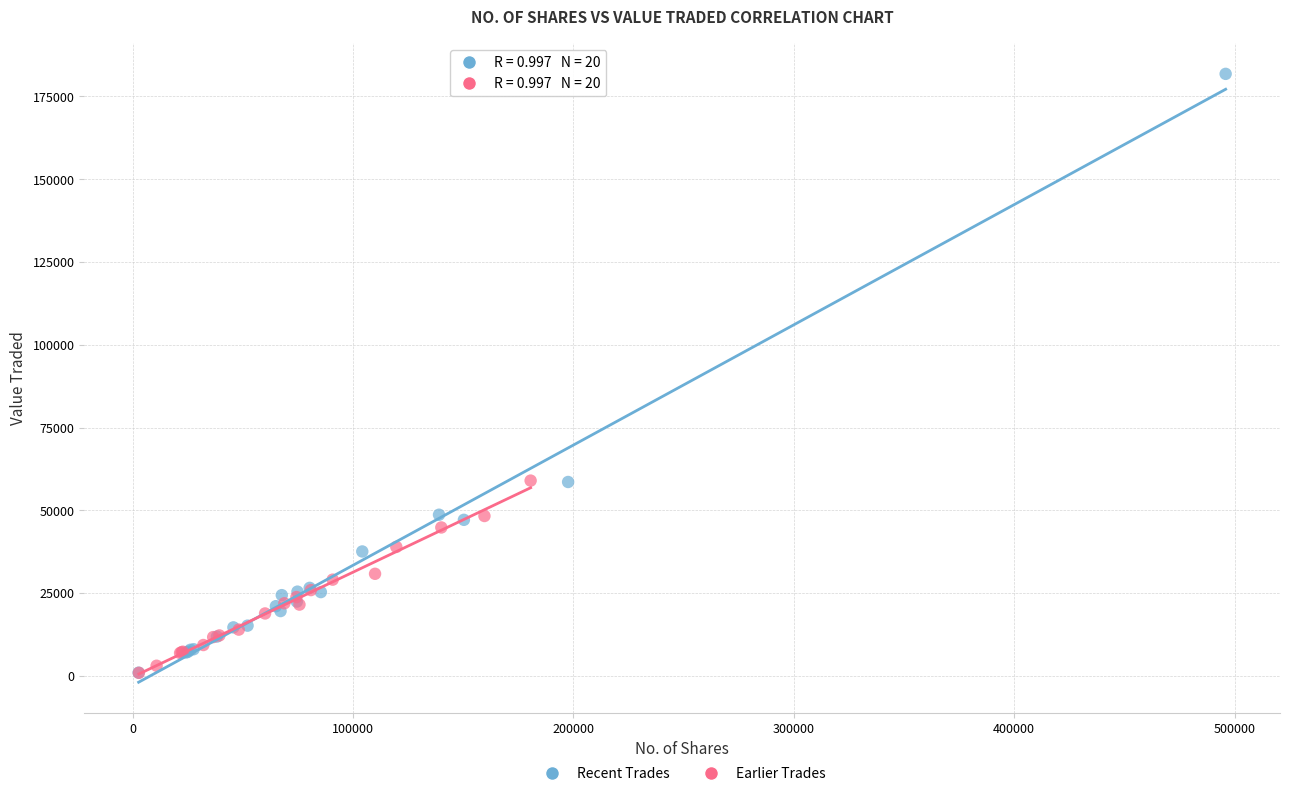

Which series contains the highest Y value?

Recent Trades